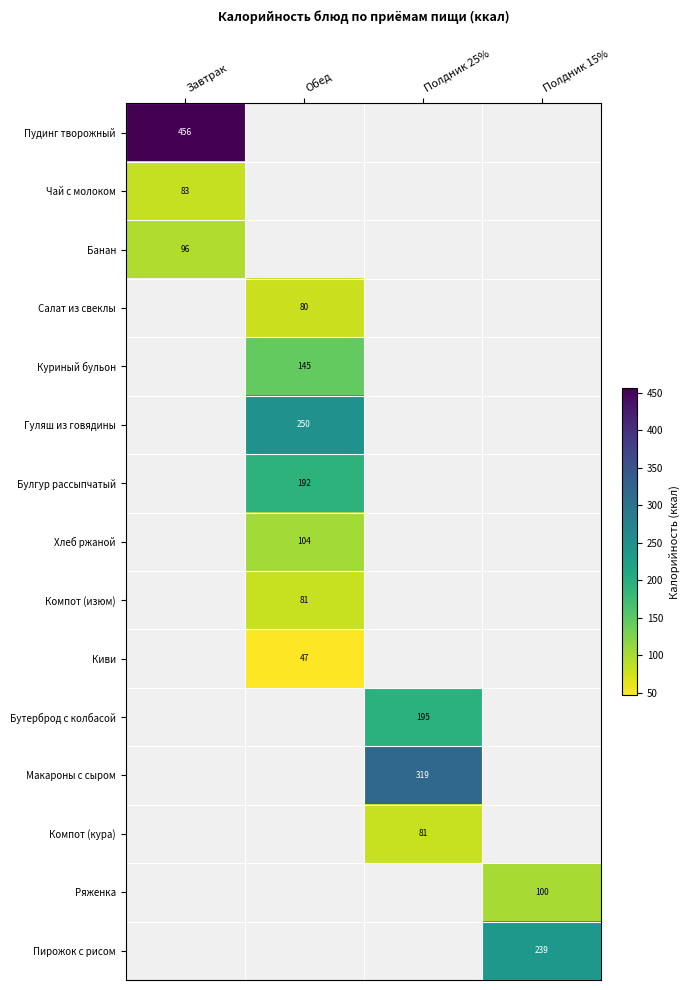

Is it true that Макароны с сыром equals 64 at Полдник 25%?

False